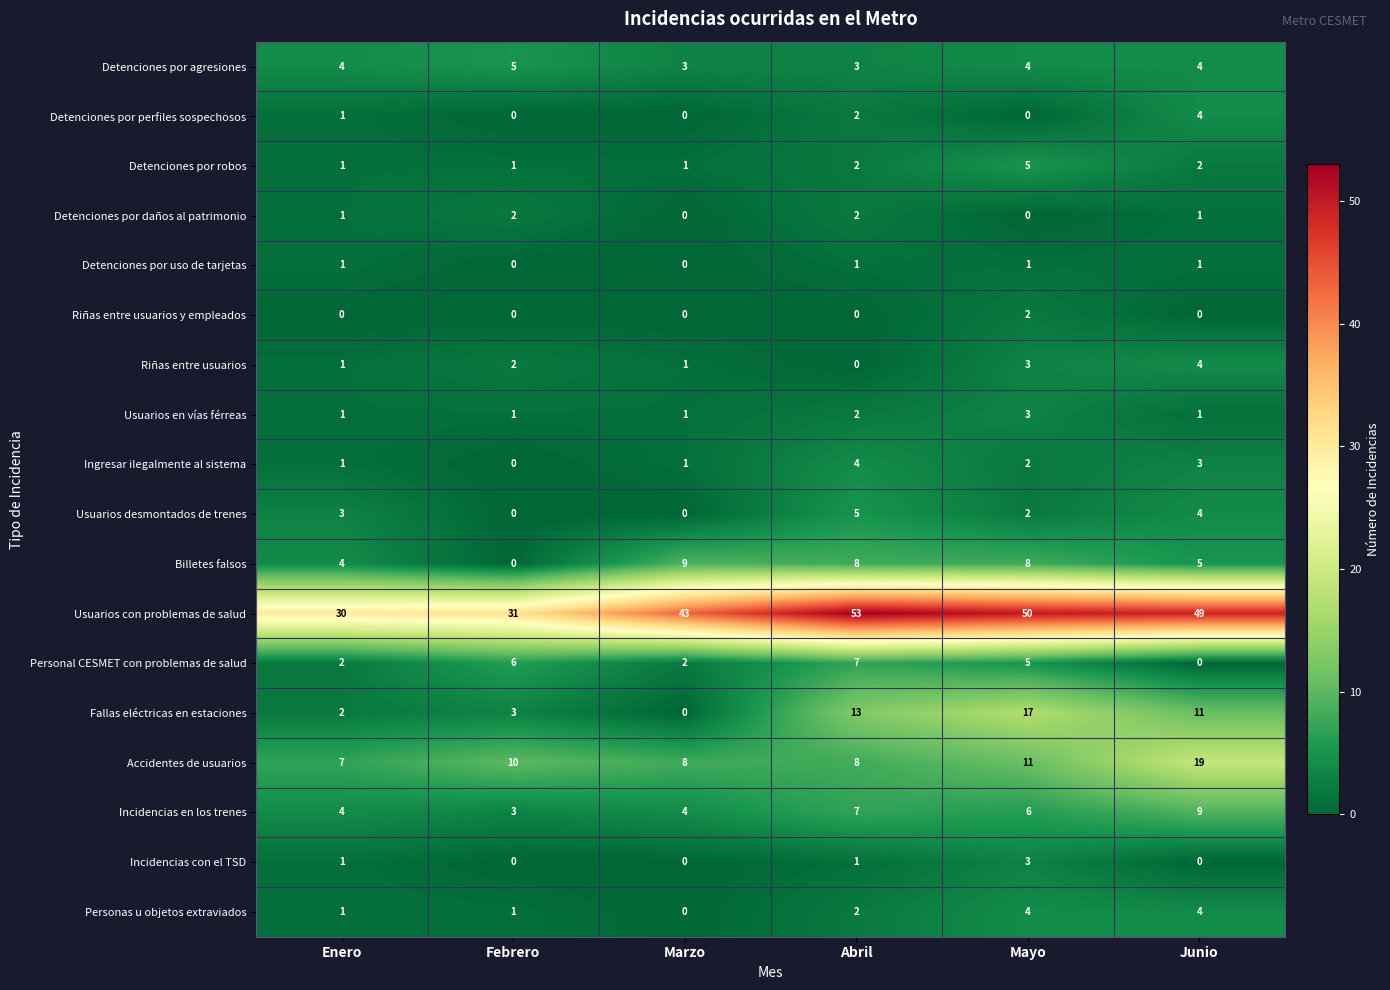

Count the Detenciones por robos values in the range 1 to 2.

5